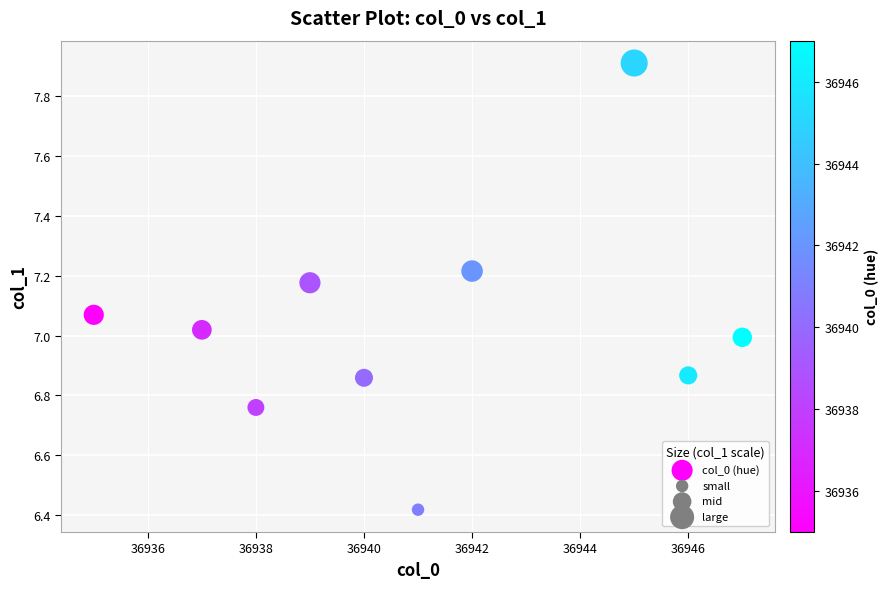

What is the range of Y values (max minus min)?

1.5